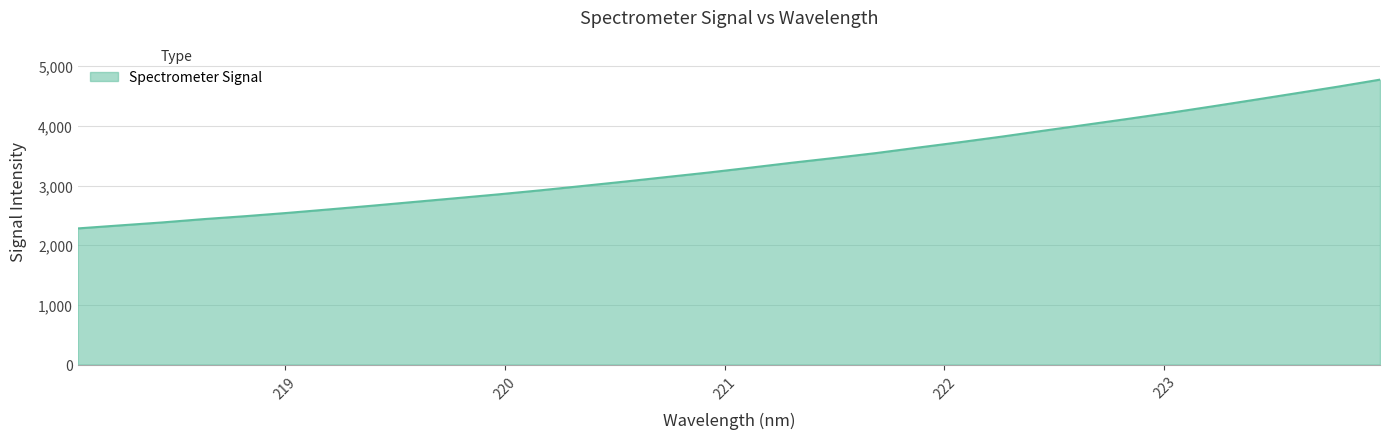

What is the smallest value displayed?

2281.5